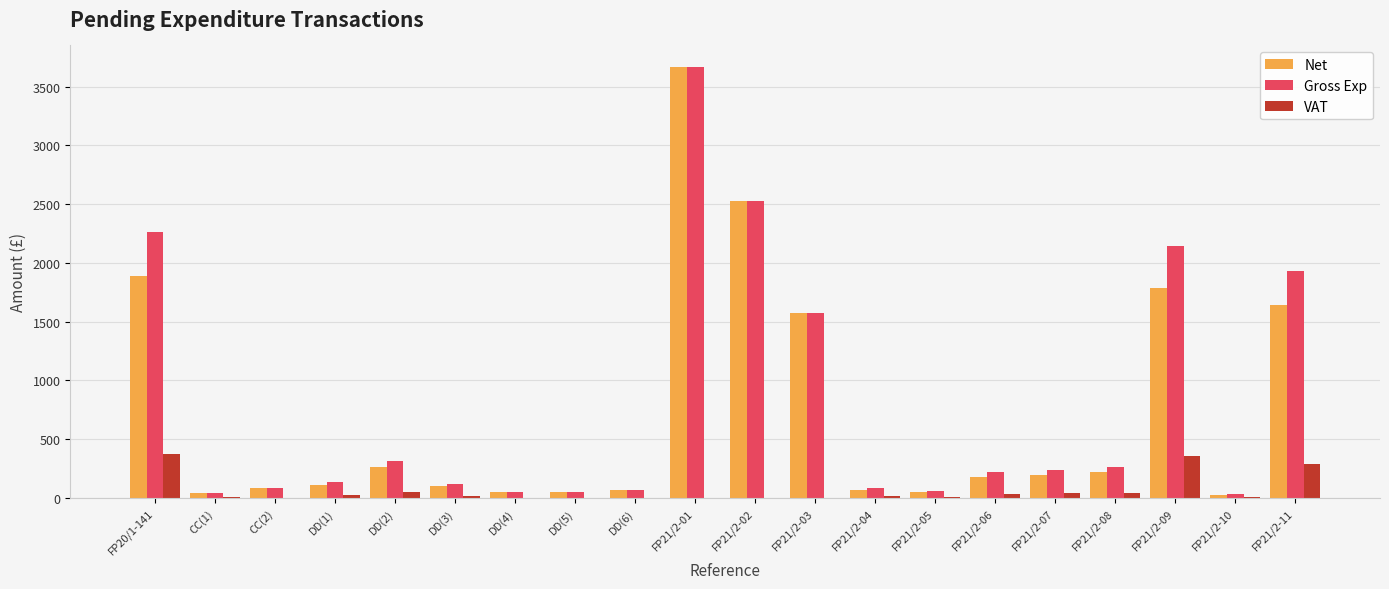

What is the sum of all Net values?

14614.8